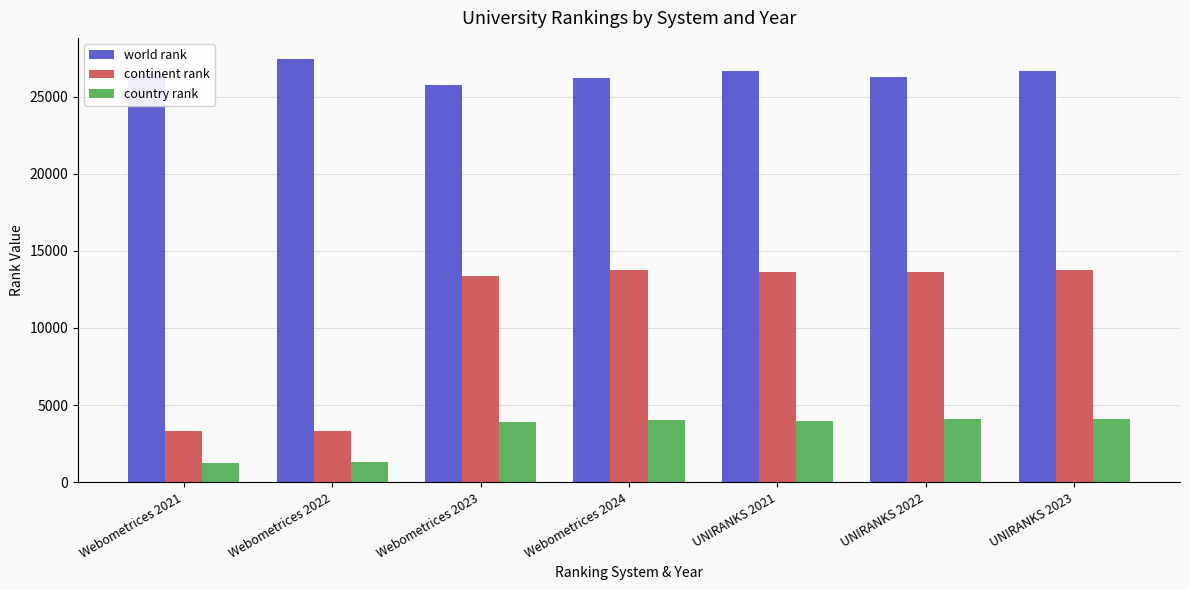

What is the sum of all country rank values?

22674